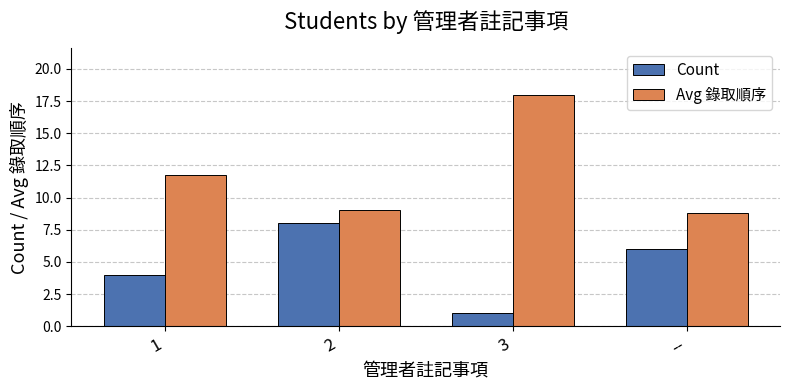

How many values in the Avg 錄取順序 series are below 11?

2